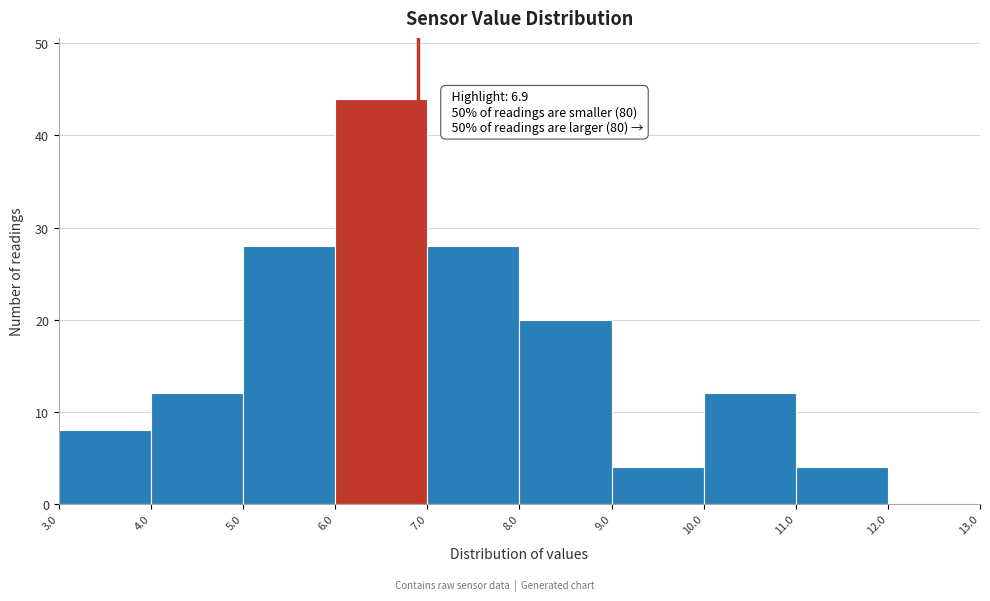

Which range on the x-axis has the tallest bar?

6.0 to 7.0